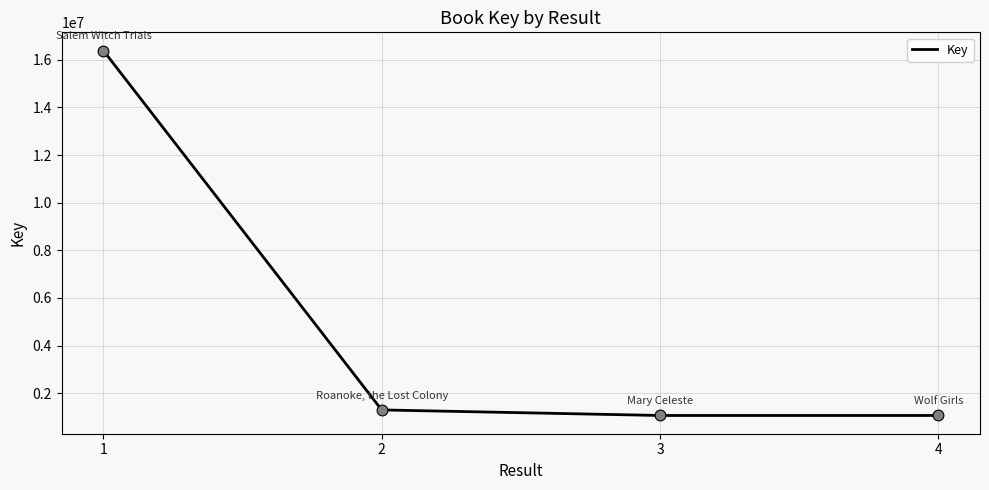

Approximately how many times larger is the value at 3 compared to 2?

0.8